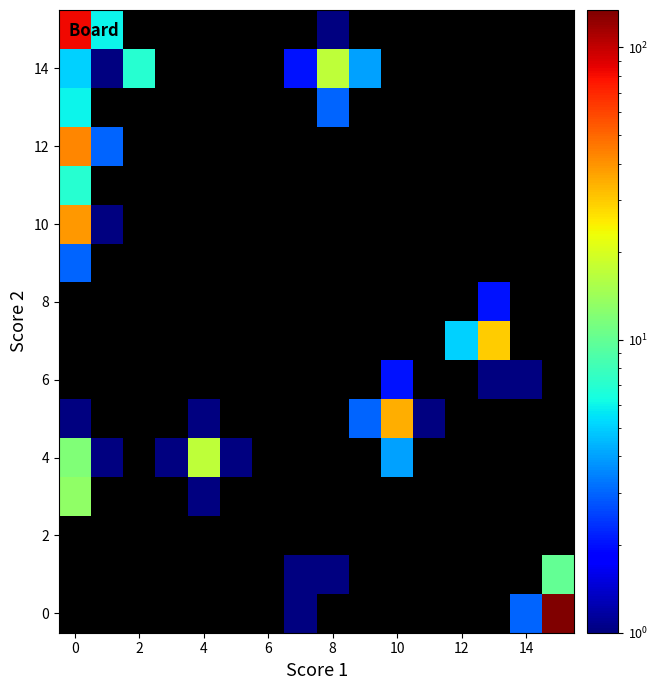

What is the maximum value shown in the chart?

134.0